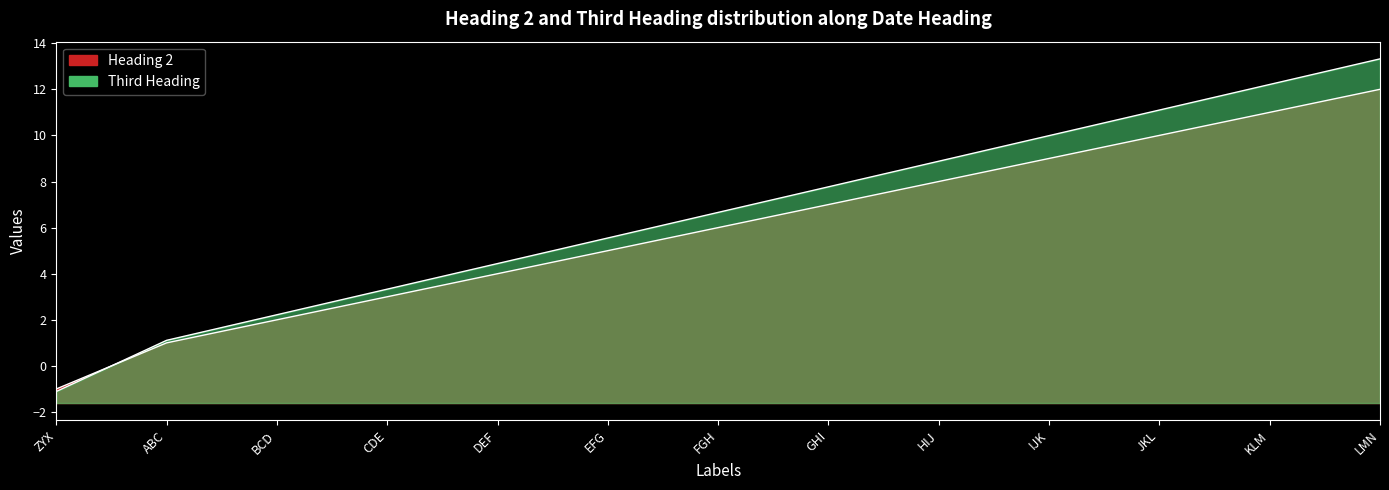

Reading left to right, list all the values displayed in this chart.

Heading 2: -1.0	1.0	2.0	3.0	4.0	5.0	6.0	7.0	8.0	9.0	10.0	11.0	12.0
Third Heading: -1.1	1.1	2.2	3.3	4.4	5.5	6.7	7.8	8.9	10.0	11.1	12.2	13.3